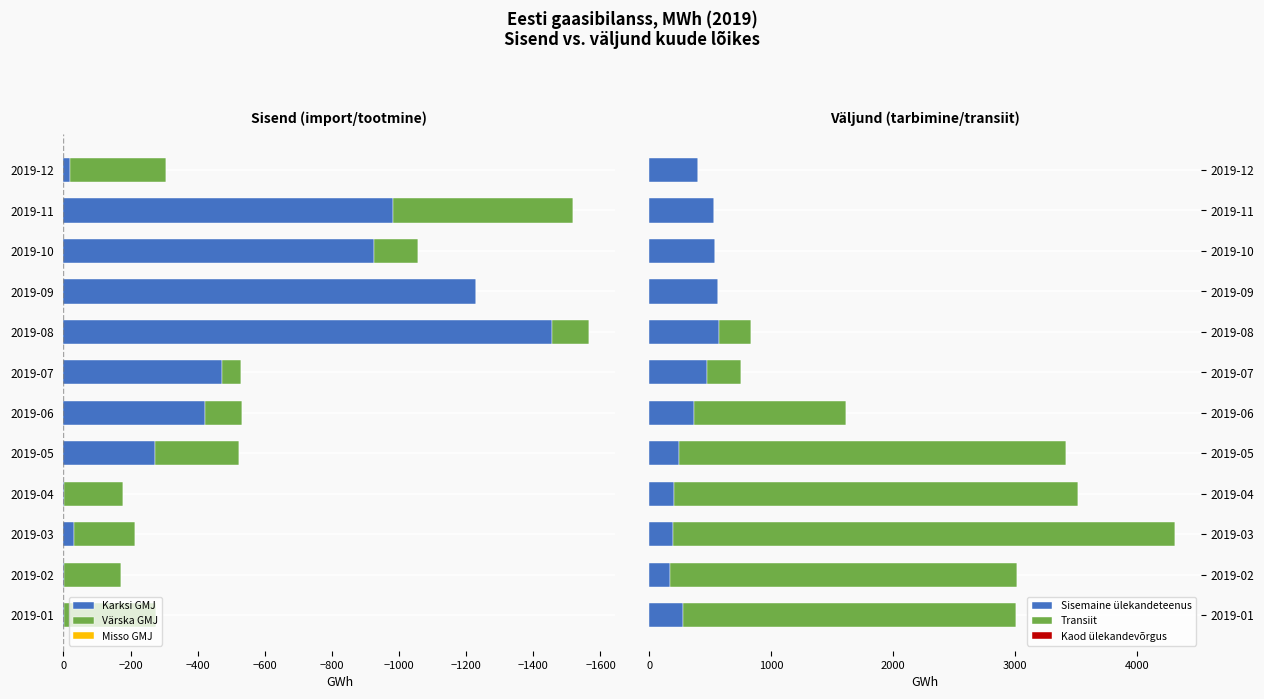

What is the value of the Transiit bar at the 7th from the left?

277.5